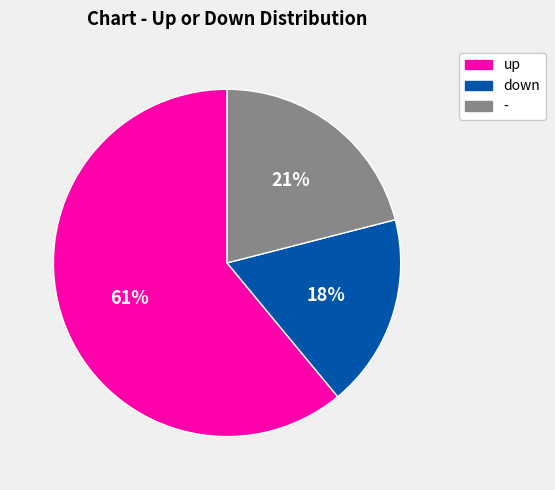

How many segments does this pie chart have?

3